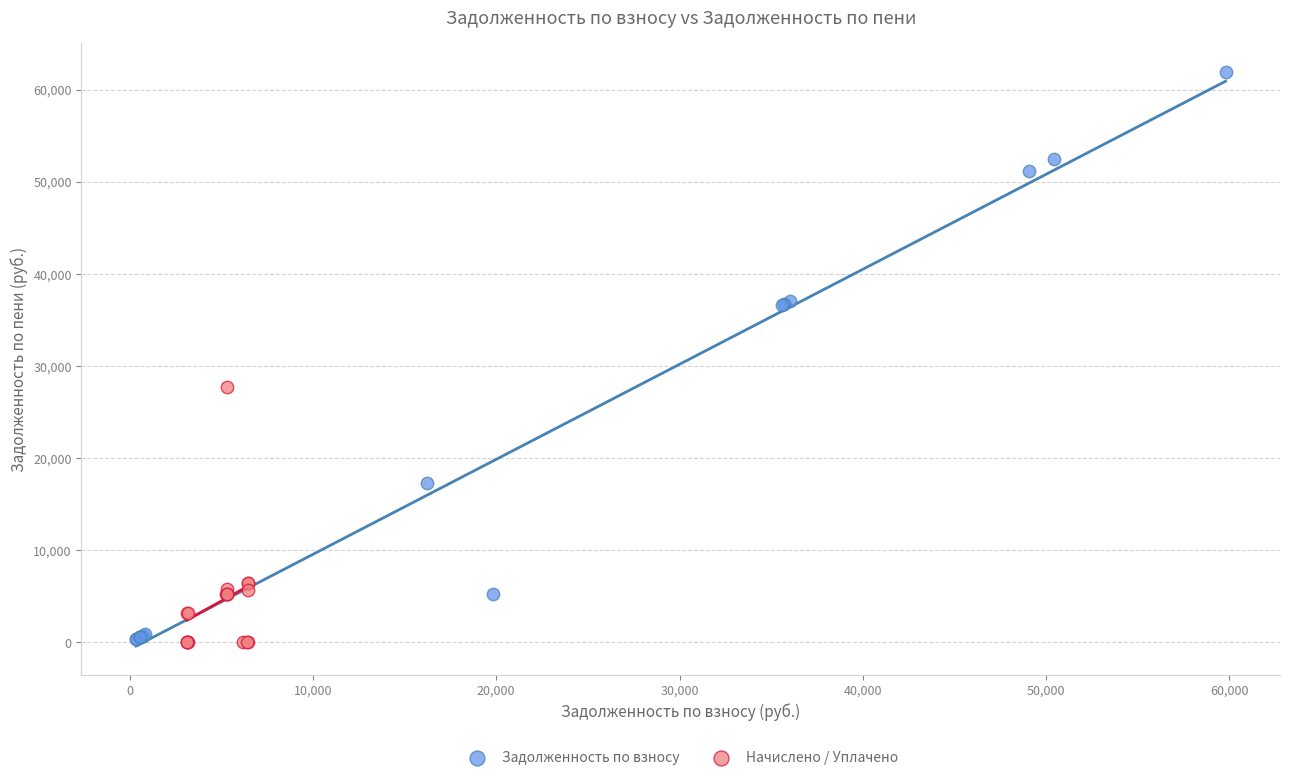

Which series contains the highest Y value?

Задолженность по взносу